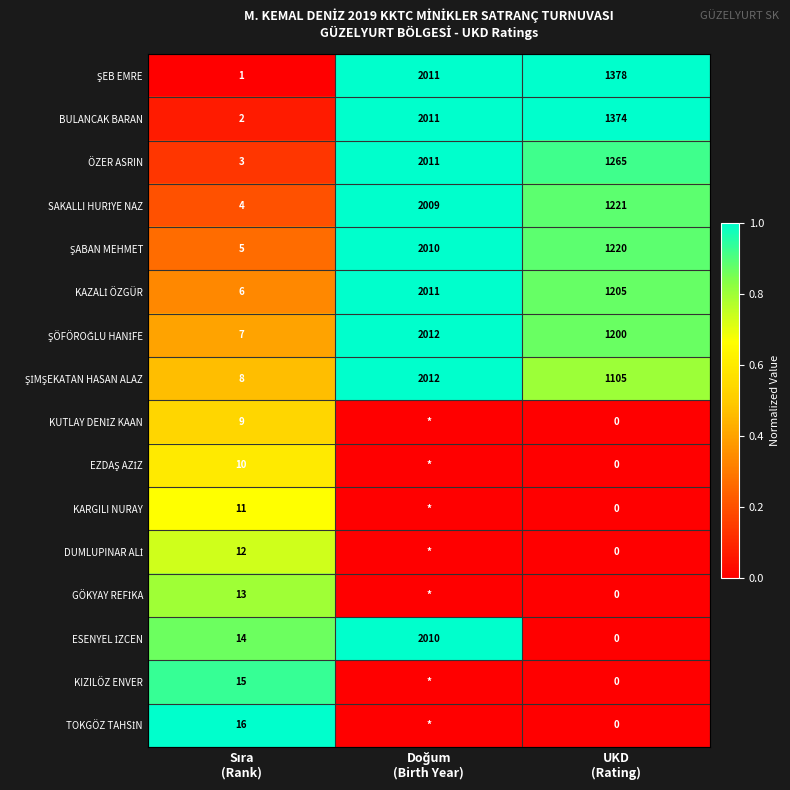

What is the average value of the ÖZER ASRIN series?

1093